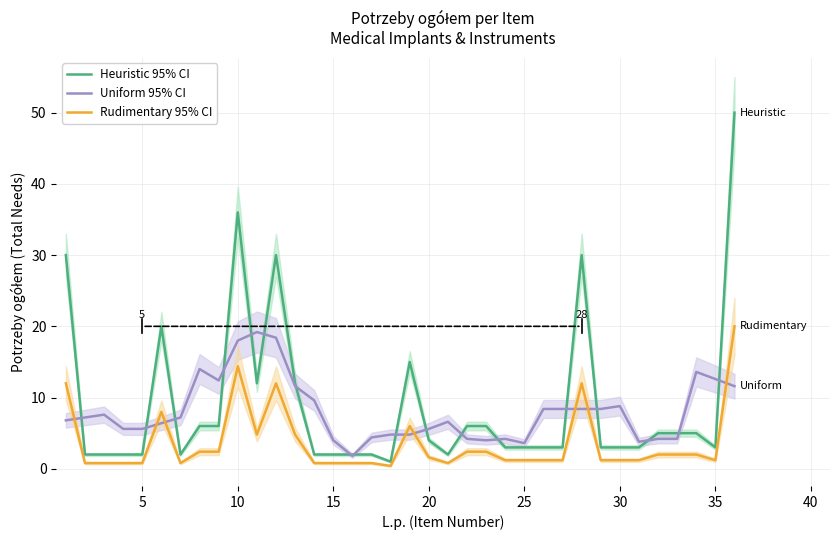

Is this an area chart (filled region under the line)?

No